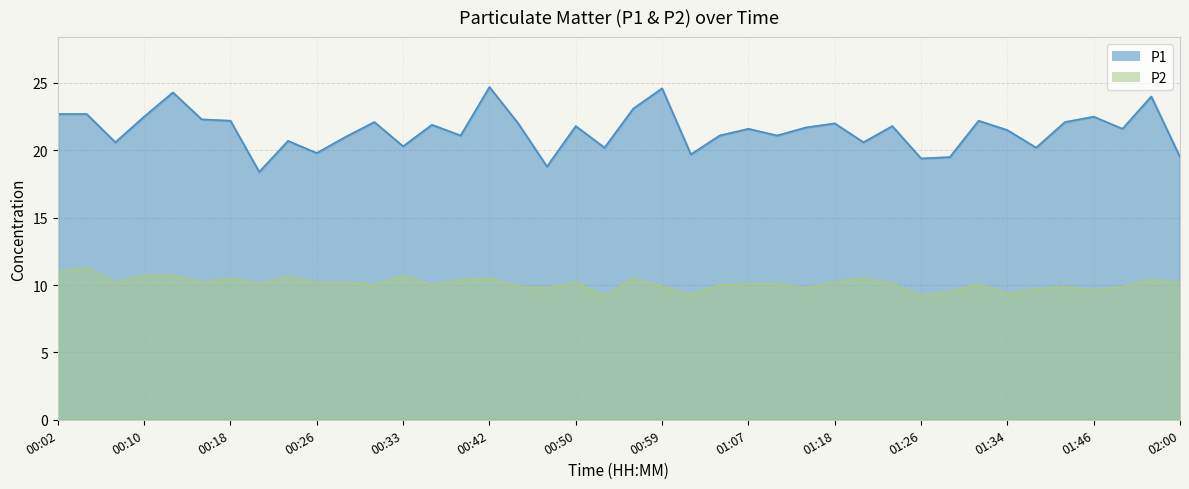

What is the difference between the second highest and second lowest values in the P2 series?

1.8